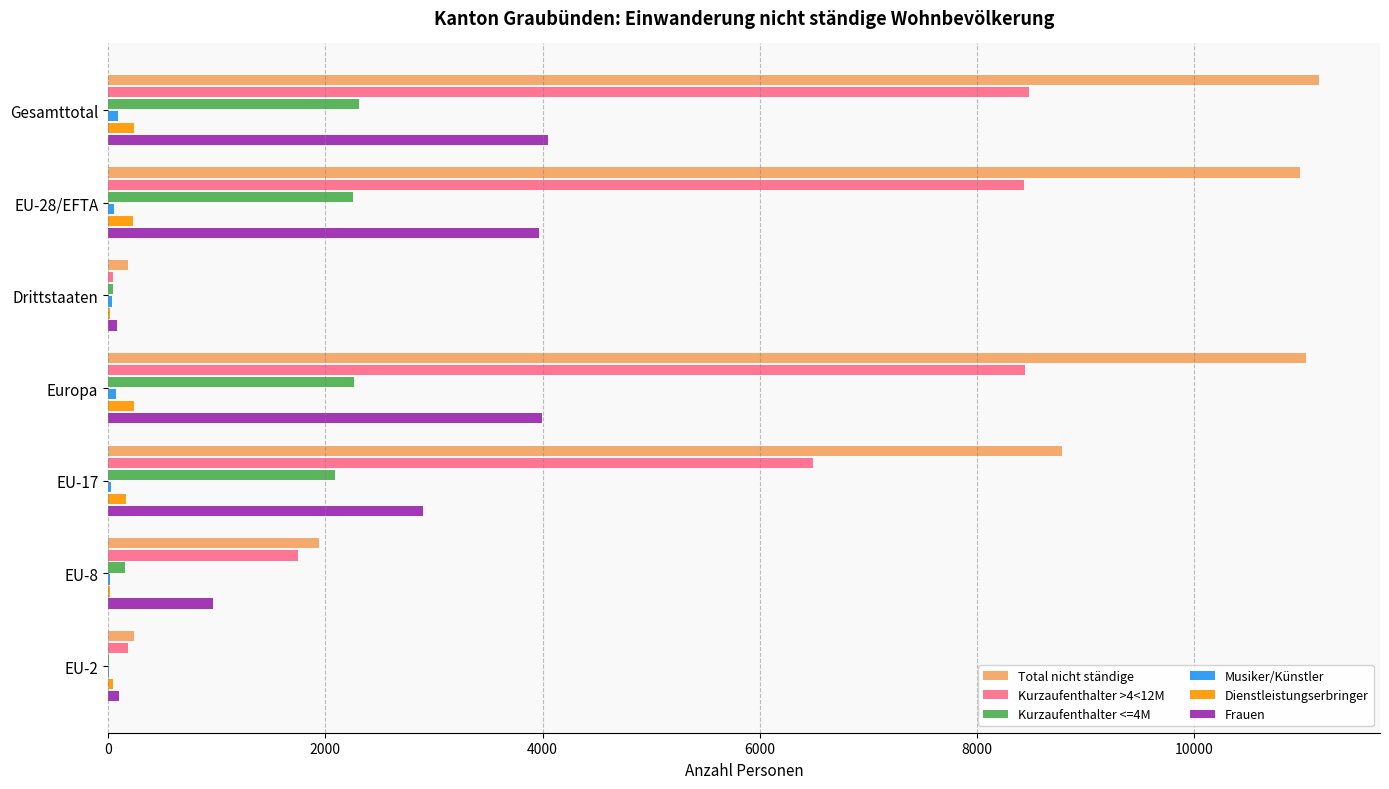

What is the average value of the Dienstleistungserbringer series?

136